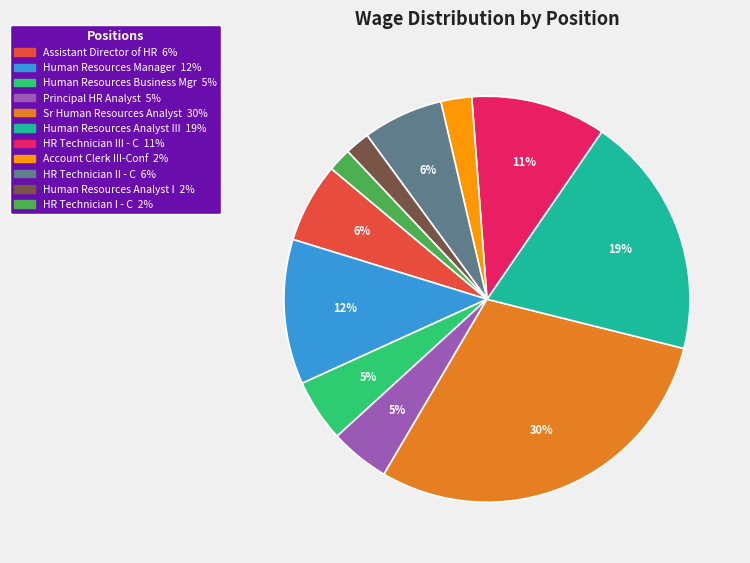

Count the number of slices in the pie.

11